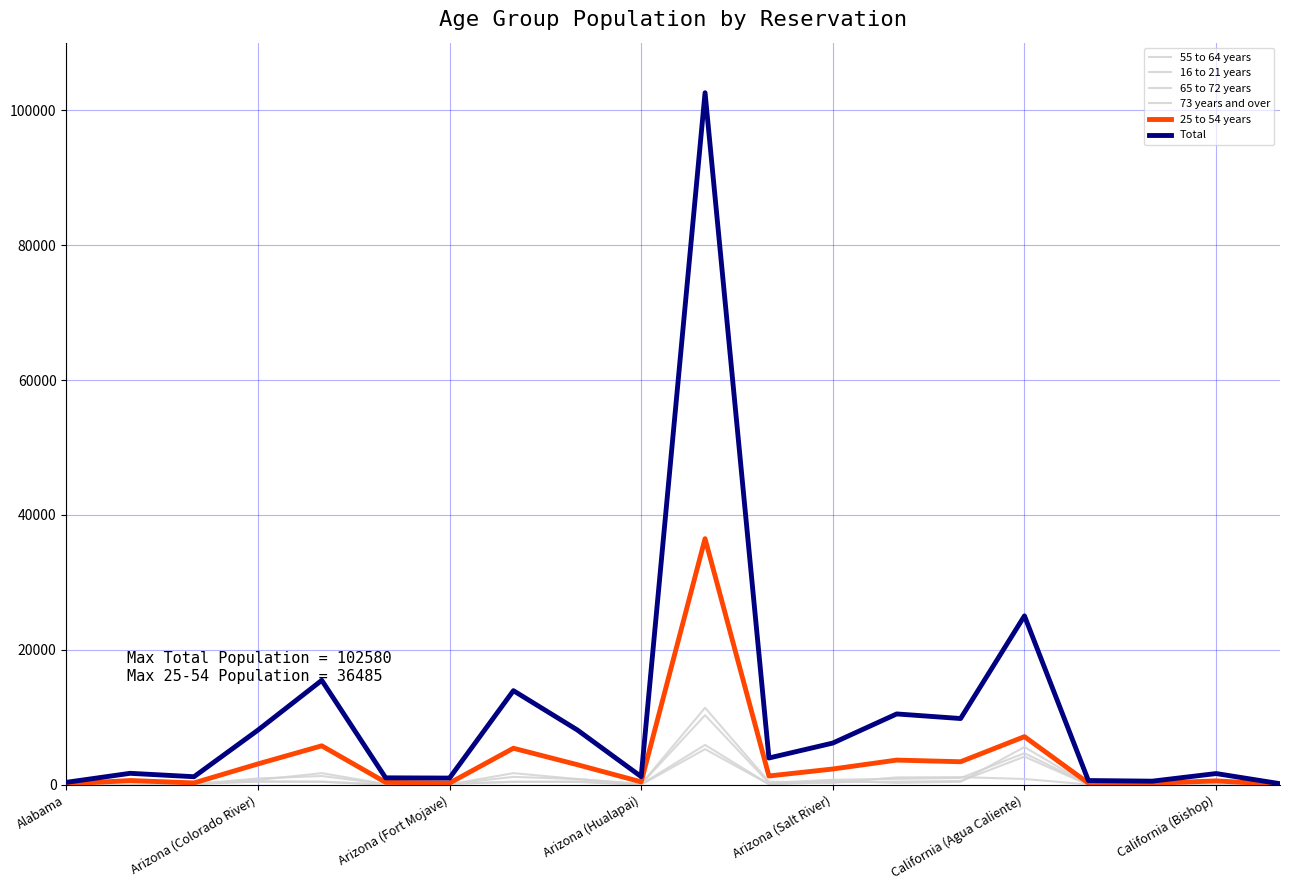

List the series in order of their peak value, lowest first.

65 to 72 years, 73 years and over, 55 to 64 years, 16 to 21 years, 25 to 54 years, Total